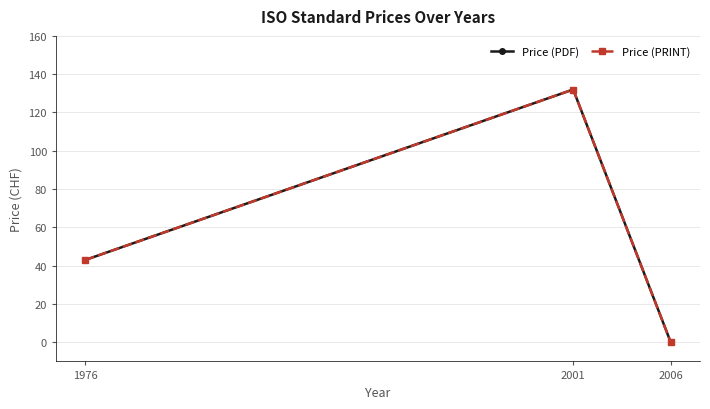

What is the value of the Price (PDF) point at the 2nd from the left?

132